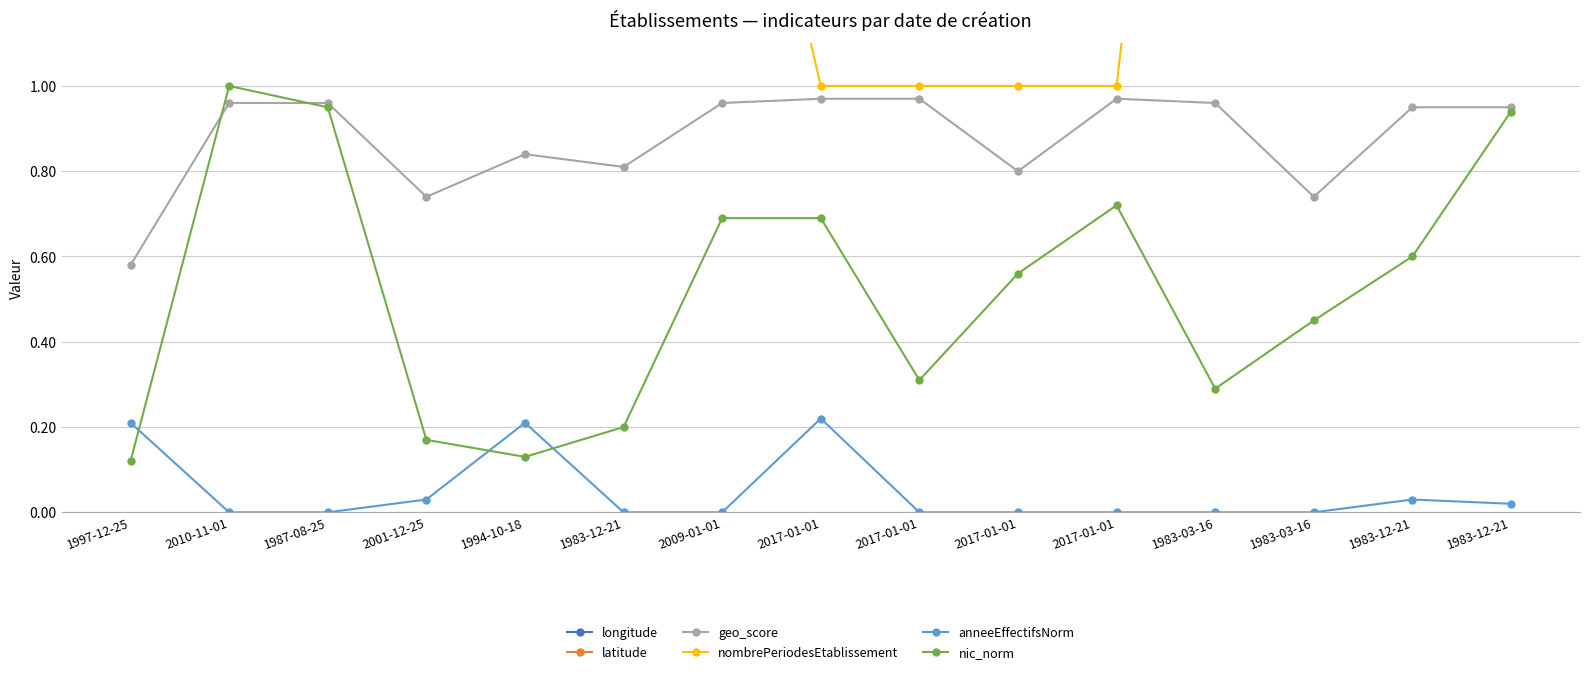

How many times do geo_score and nic_norm cross each other?

2